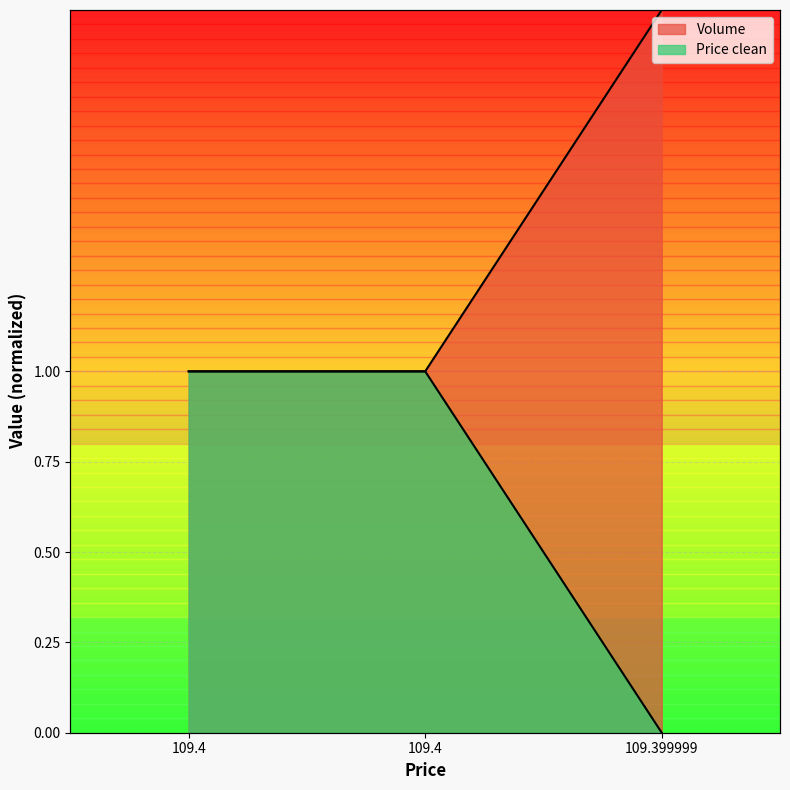

What is the sum of the Price clean values at 109.4 and 109.4?

2.0